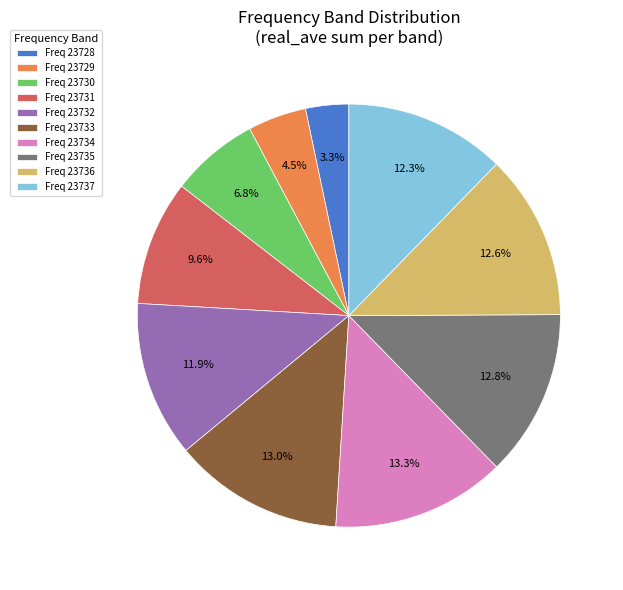

Combined, do Freq 23729 and Freq 23735 account for over 50%?

No